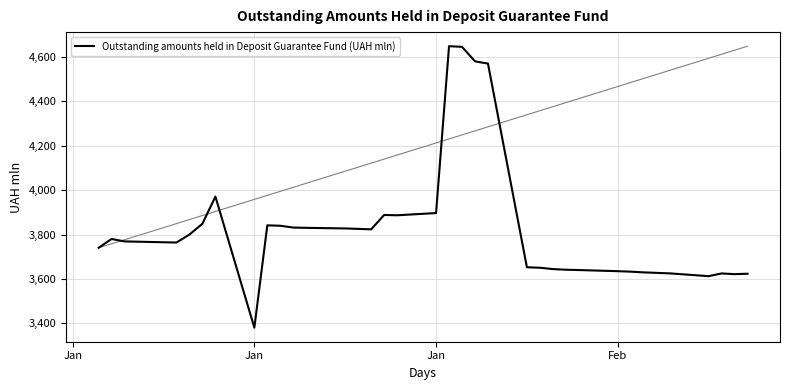

How many lines are shown in the chart?

1